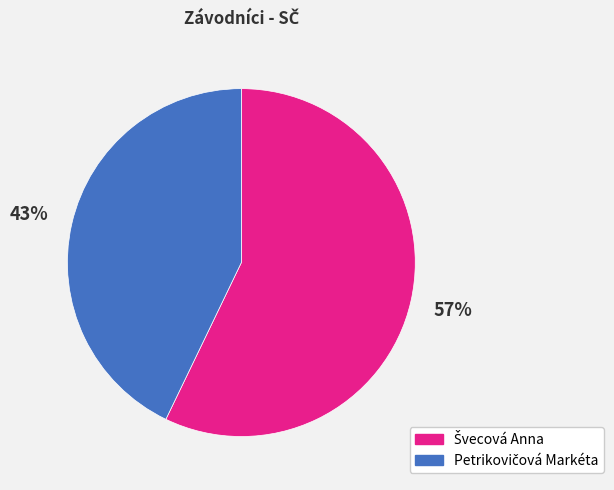

Does any single category account for the majority?

Yes